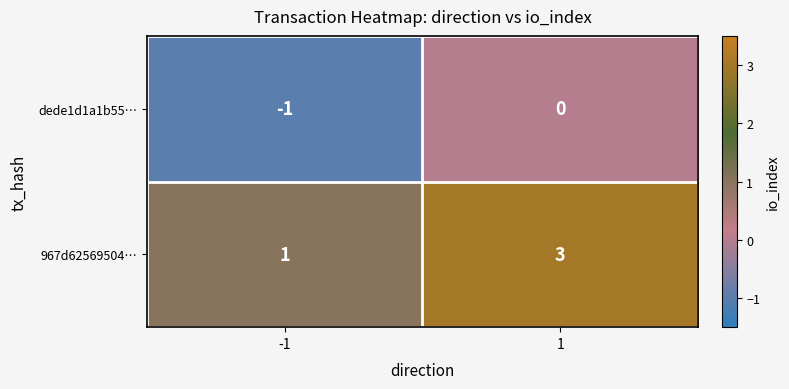

Which series has the largest range (max minus min)?

967d62569504…